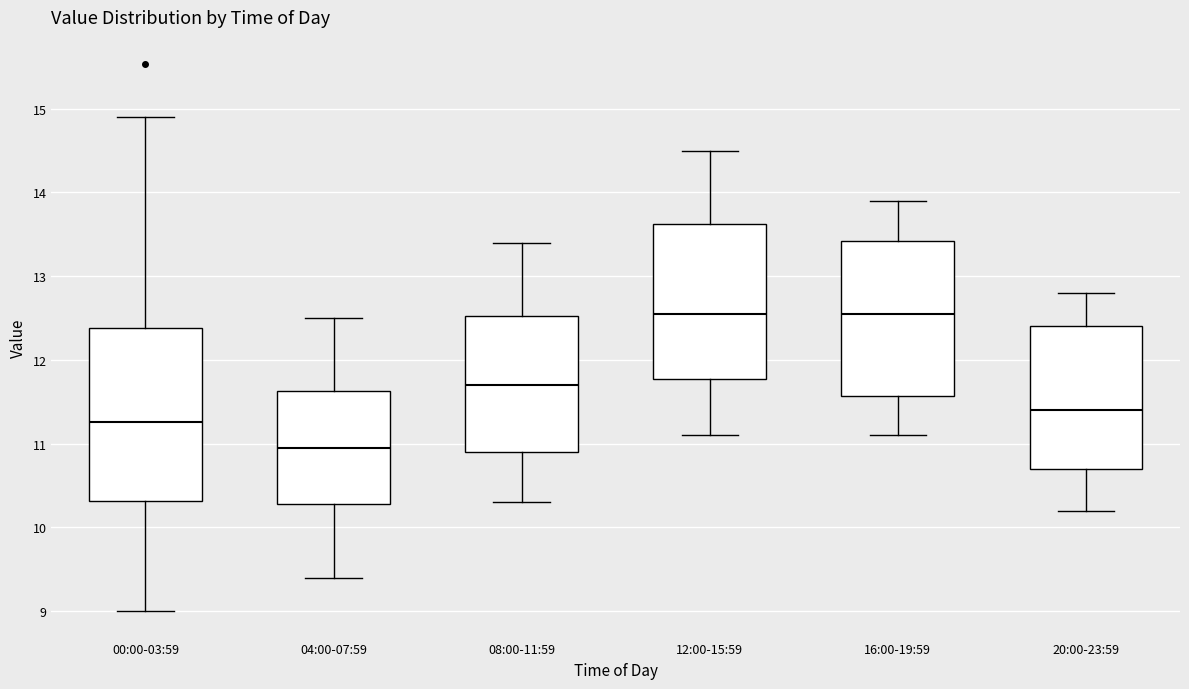

Which box's median line is the lowest?

04:00-07:59